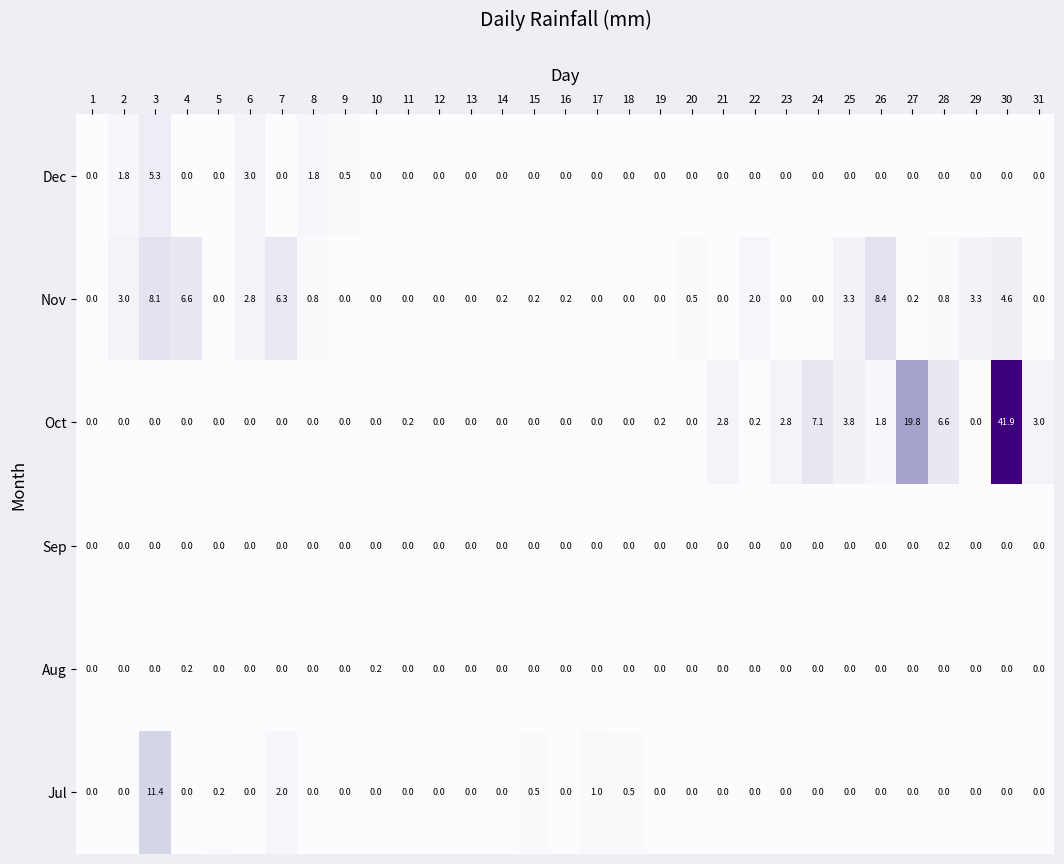

Is it true that Dec equals -3.3 at 27?

False